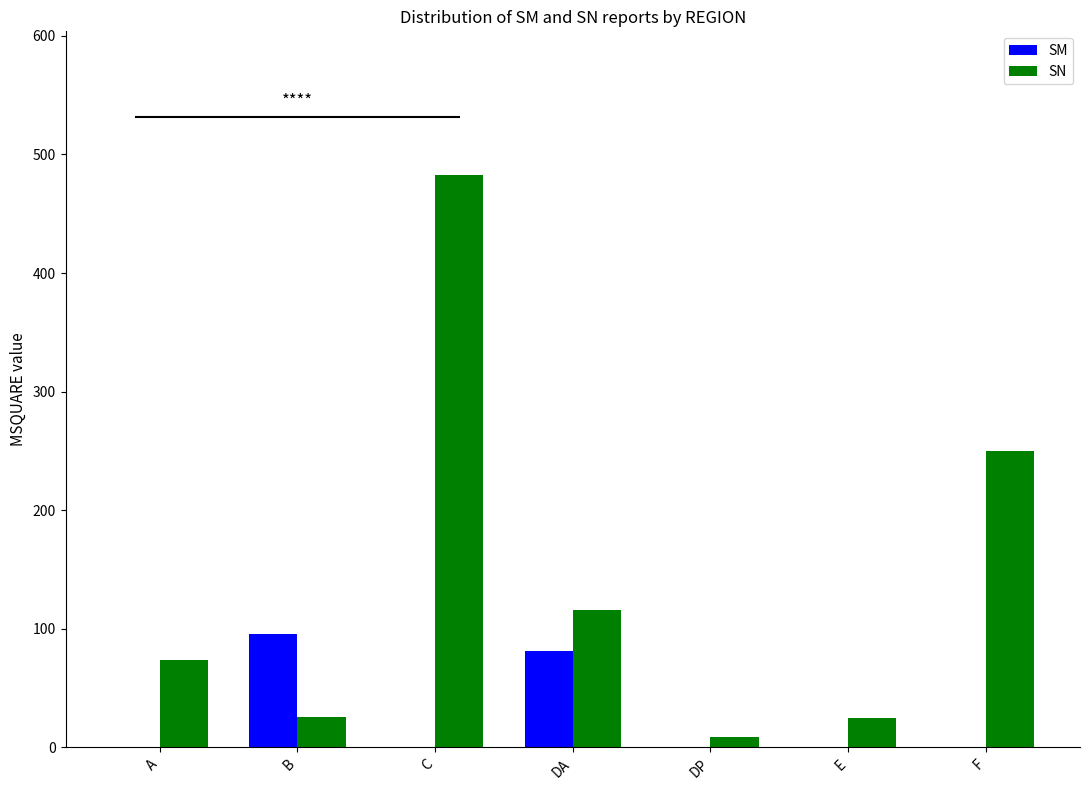

Between A and B, which series saw the biggest shift?

SM